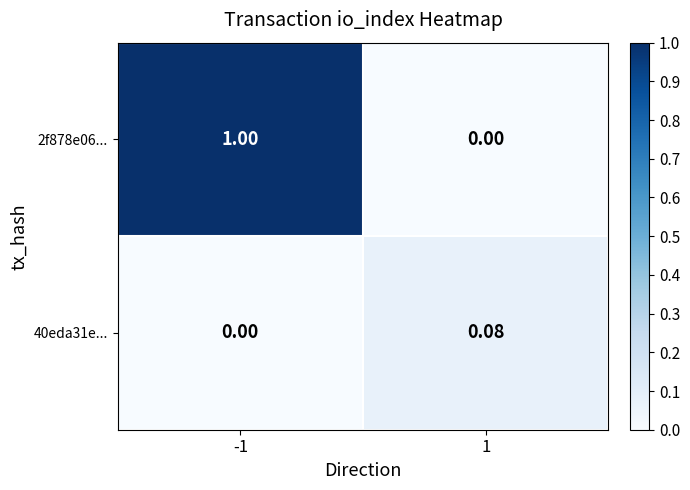

Is the value of 2f878e06... at -1 greater than the value of 40eda31e... at 1?

Yes